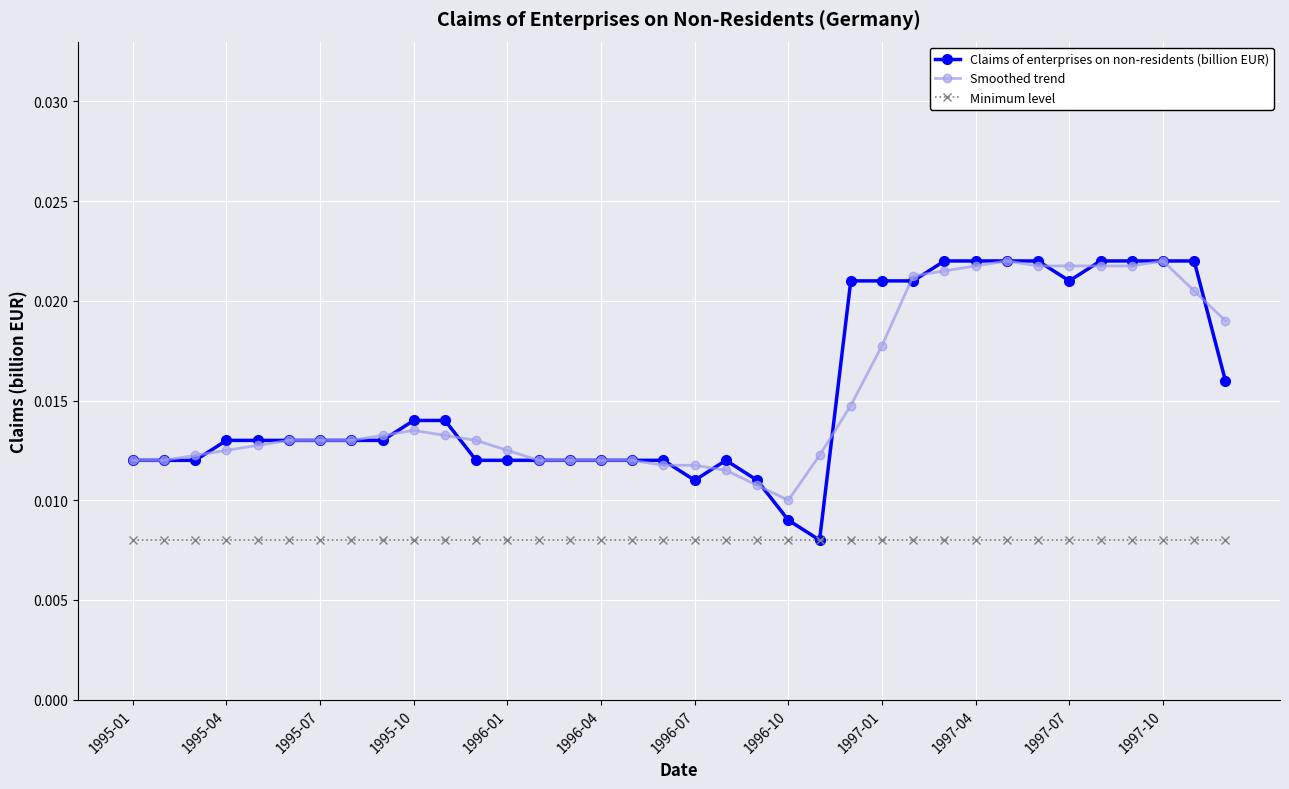

True or false: Minimum level and Smoothed trend cross at least once.

False